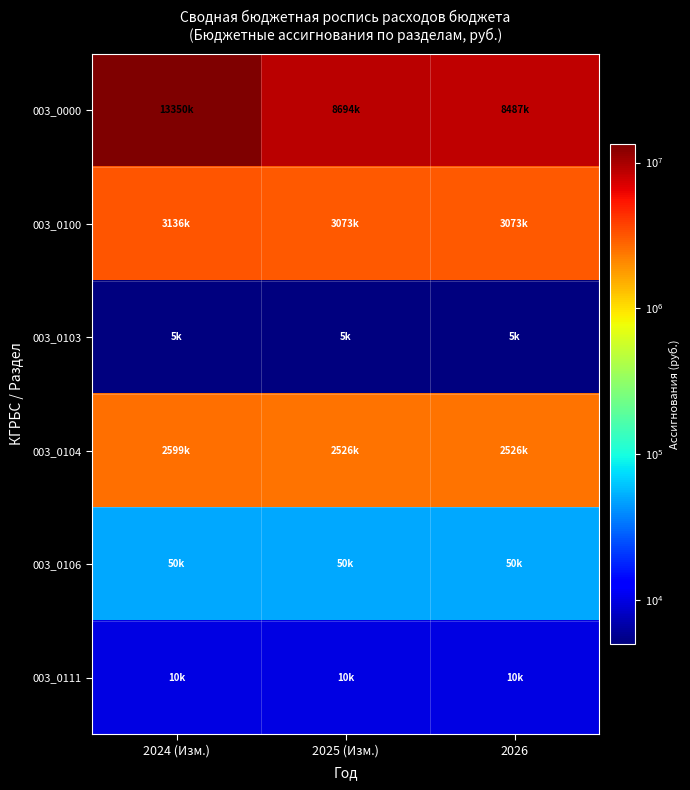

At which category is the sum across all series the highest?

2024 (Изм.)